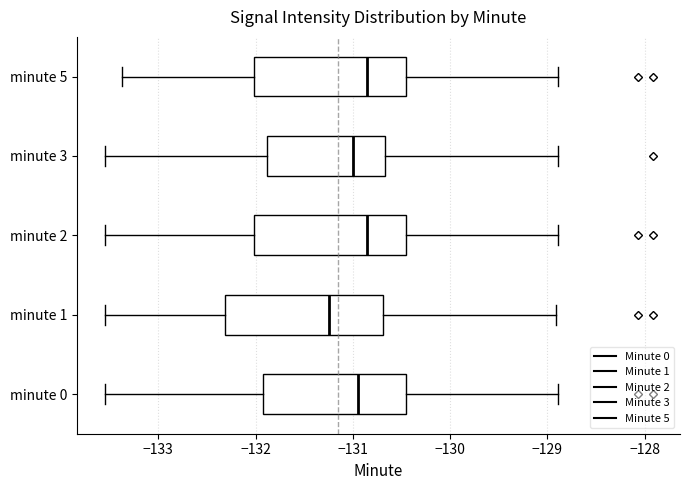

Reading bottom to top, read every box against the x-axis: the position of its median line, the range the box covers, and the ends of its whiskers. The values are not printed on the chart, so give them approximately, as read against the axis.

minute 0: median -131.0, box -131.9 to -130.5, whiskers -133.6 to -128.9
minute 1: median -131.2, box -132.3 to -130.7, whiskers -133.6 to -128.9
minute 2: median -130.9, box -132.0 to -130.5, whiskers -133.6 to -128.9
minute 3: median -131.0, box -131.9 to -130.7, whiskers -133.6 to -128.9
minute 5: median -130.9, box -132.0 to -130.5, whiskers -133.4 to -128.9